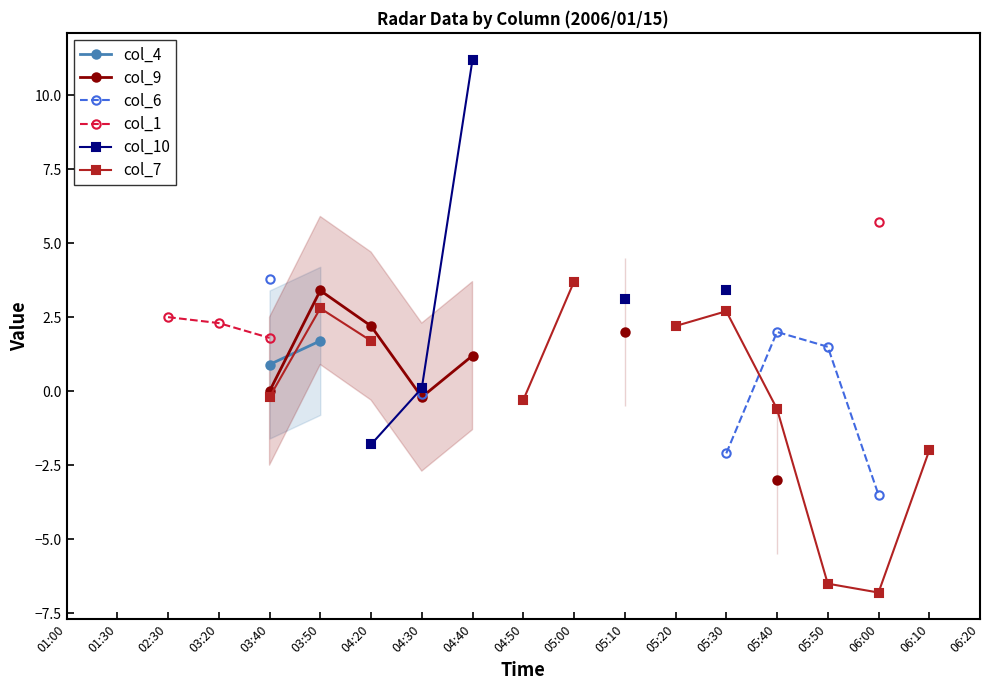

What is the label of the 1st point from the right?

06:20